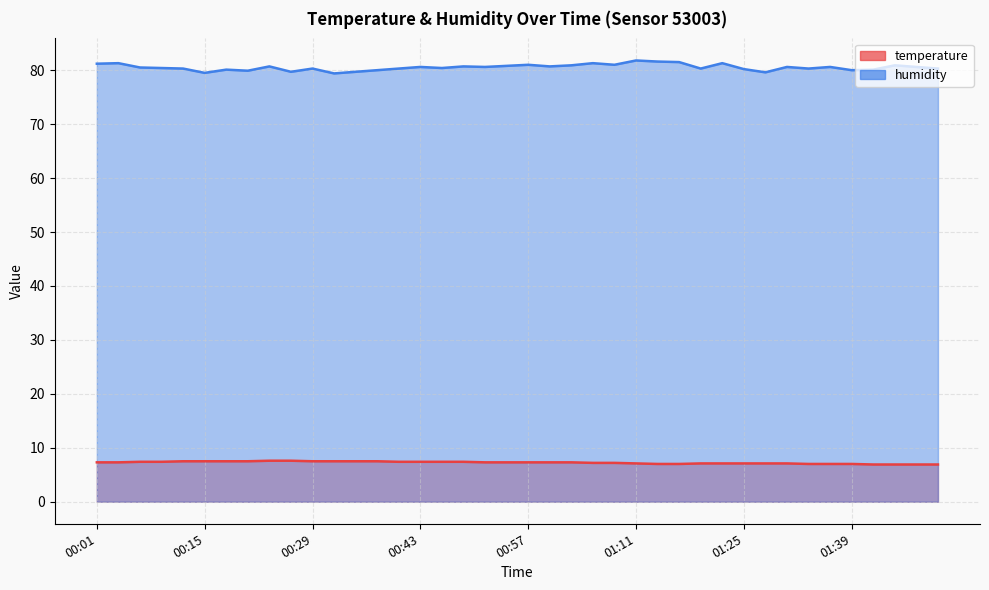

Reading left to right, transcribe all the data shown in this chart.

temperature: 7.3	7.3	7.4	7.4	7.5	7.5	7.5	7.5	7.6	7.6	7.5	7.5	7.5	7.5	7.4	7.4	7.4	7.4	7.3	7.3	7.3	7.3	7.3	7.2	7.2	7.1	7.0	7.0	7.1	7.1	7.1	7.1	7.1	7.0	7.0	7.0	6.9	6.9	6.9	6.9
humidity: 81.2	81.3	80.5	80.4	80.3	79.5	80.1	79.9	80.7	79.7	80.3	79.4	79.7	80.0	80.3	80.6	80.4	80.7	80.6	80.8	81.0	80.7	80.9	81.3	81.0	81.8	81.6	81.5	80.3	81.3	80.2	79.6	80.6	80.3	80.6	80.0	80.1	80.9	80.6	80.3